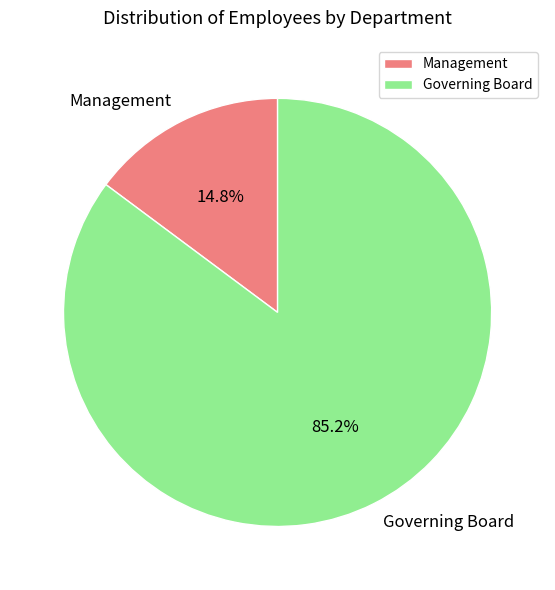

What is the smallest slice in the pie chart?

Management